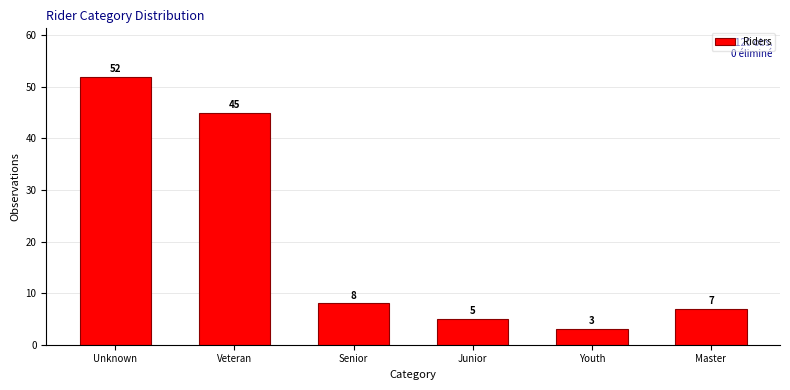

Reading right to left, list all the values displayed in this chart.

Master=7	Youth=3	Junior=5	Senior=8	Veteran=45	Unknown=52